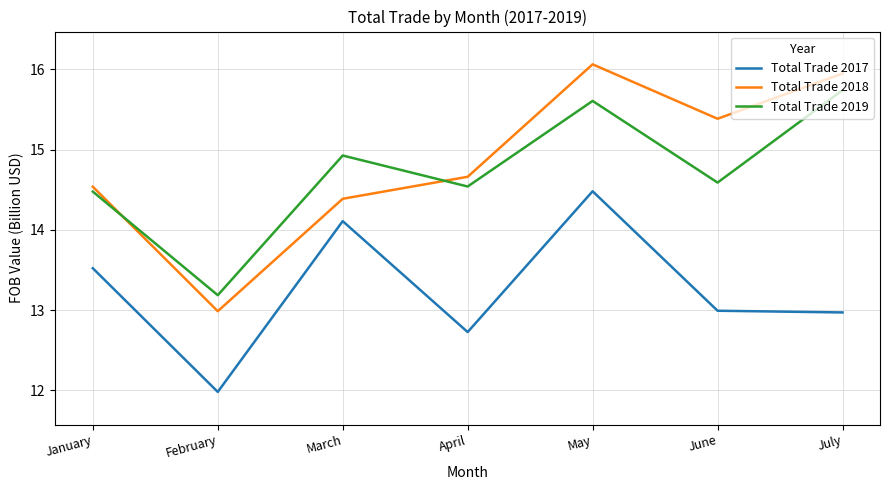

True or false: Total Trade 2017 and Total Trade 2018 cross at least once.

False